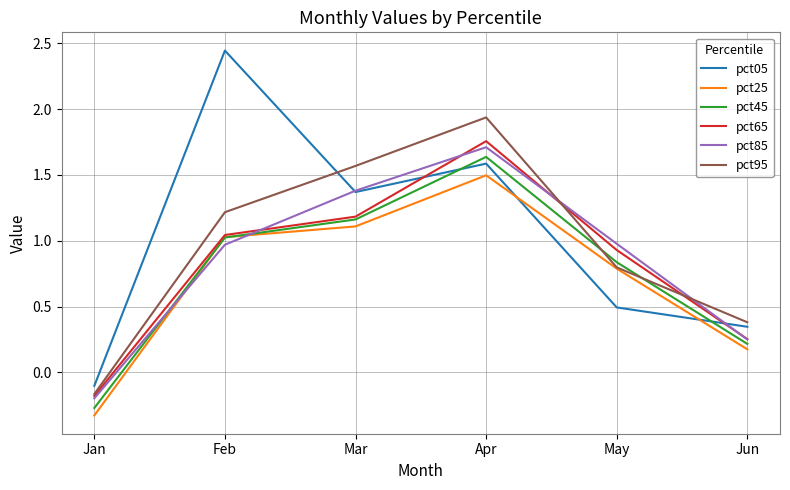

At which category is the sum across all series the highest?

Apr